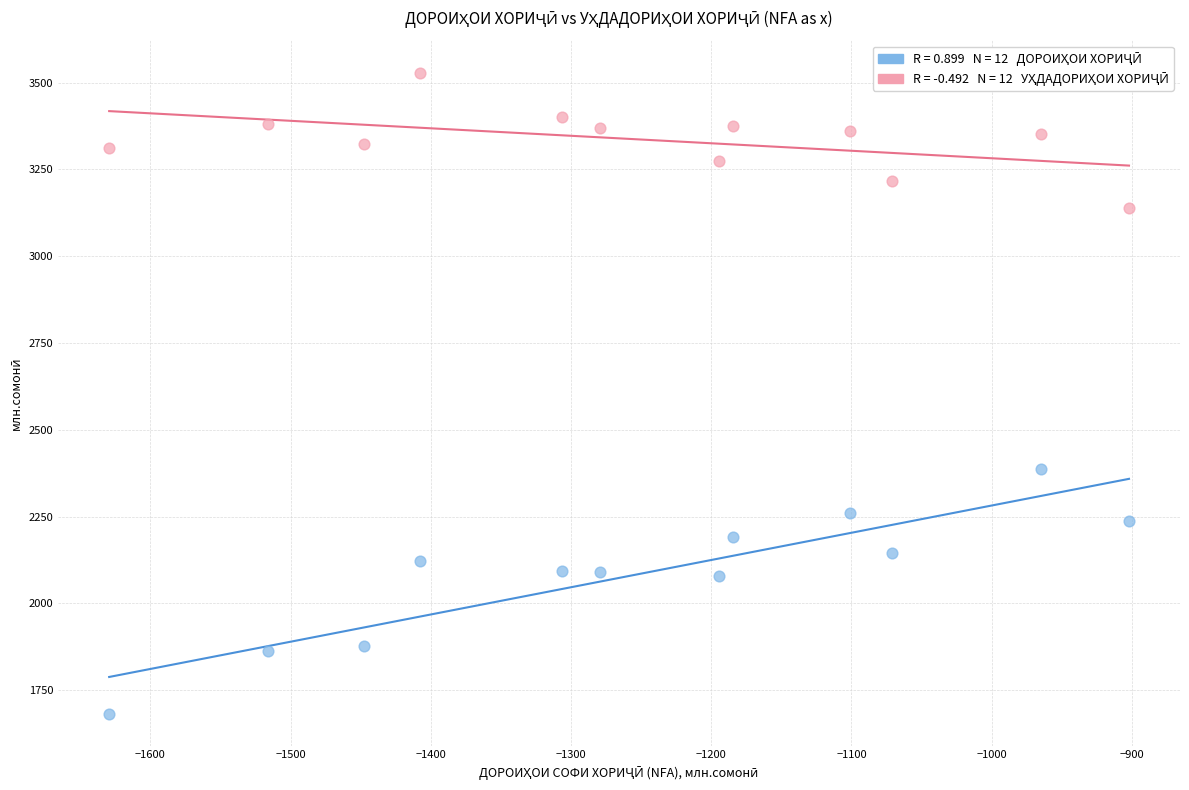

Across all series, what Y value is closest to 2606?

2388.1